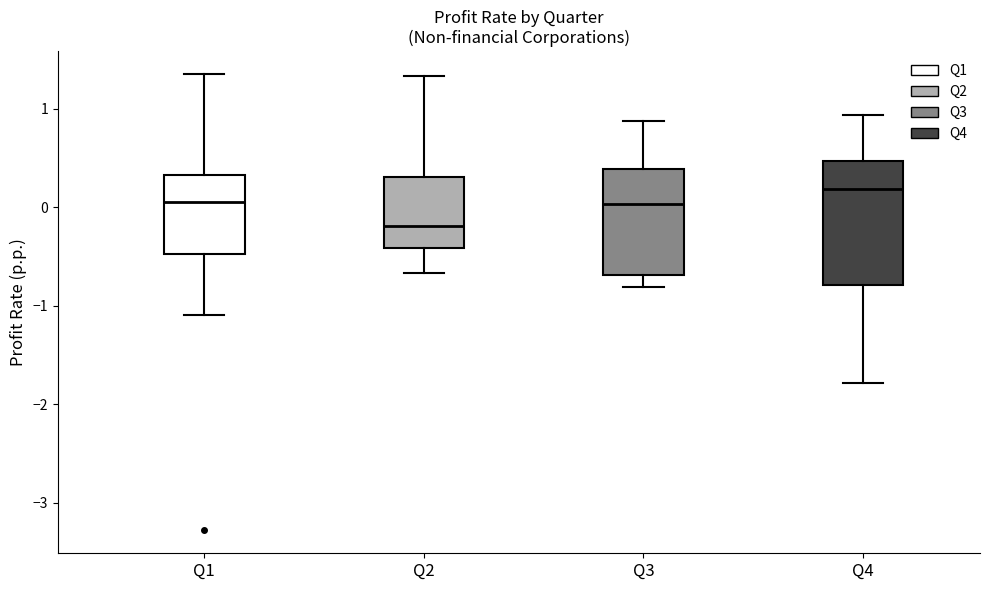

Reading left to right, transcribe this box plot: for each box, give where its median line is, the range the box spans, and where its two whiskers end, as read against the y-axis. The values are not printed on the chart, so give them approximately, as read against the axis.

Q1: median 0.1, box -0.5 to 0.3, whiskers -1.1 to 1.4
Q2: median -0.2, box -0.4 to 0.3, whiskers -0.7 to 1.3
Q3: median 0.0, box -0.7 to 0.4, whiskers -0.8 to 0.9
Q4: median 0.2, box -0.8 to 0.5, whiskers -1.8 to 0.9